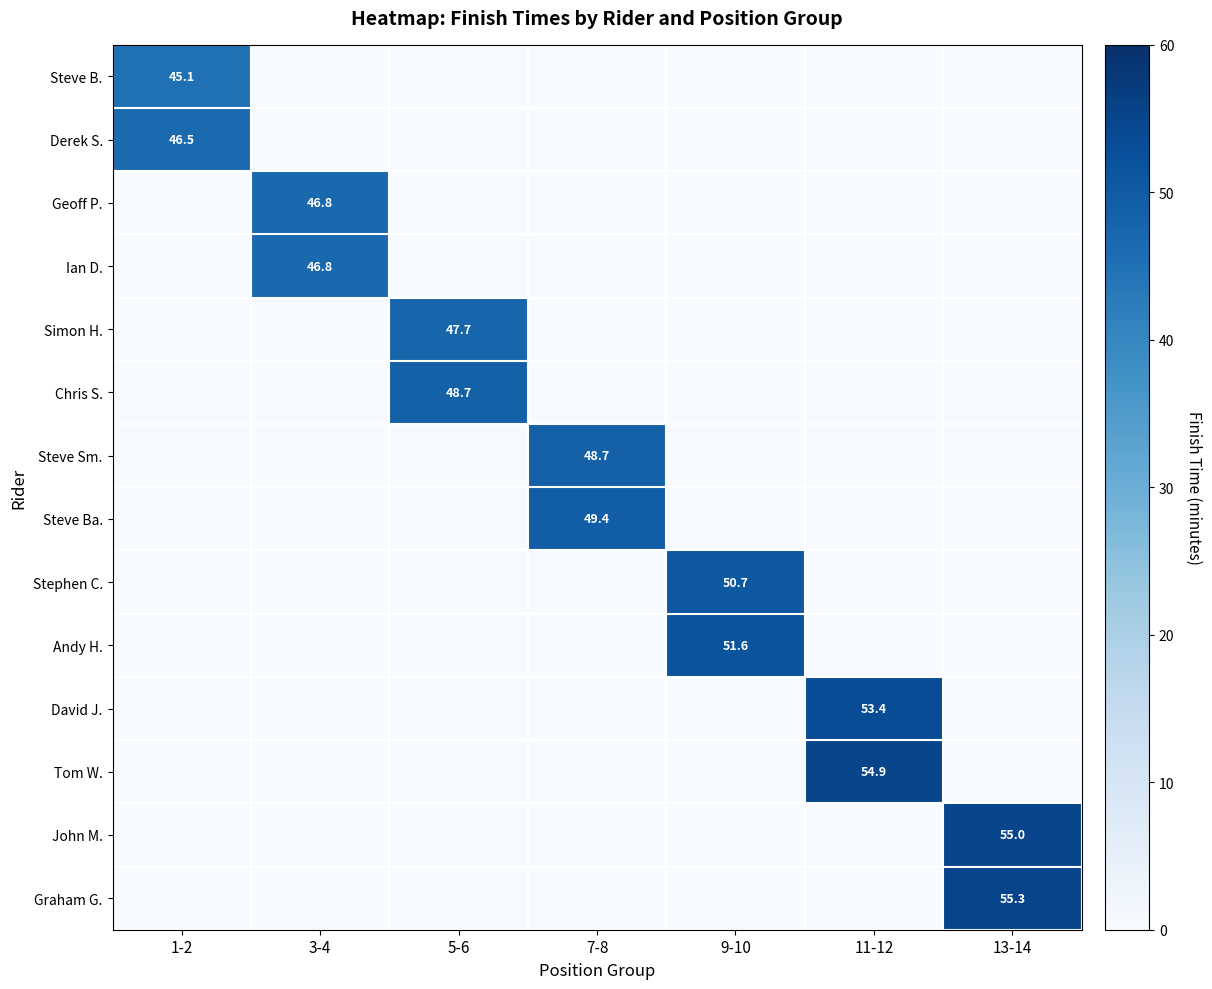

Is it true that Steve Sm. equals 18.1 at 7-8?

False